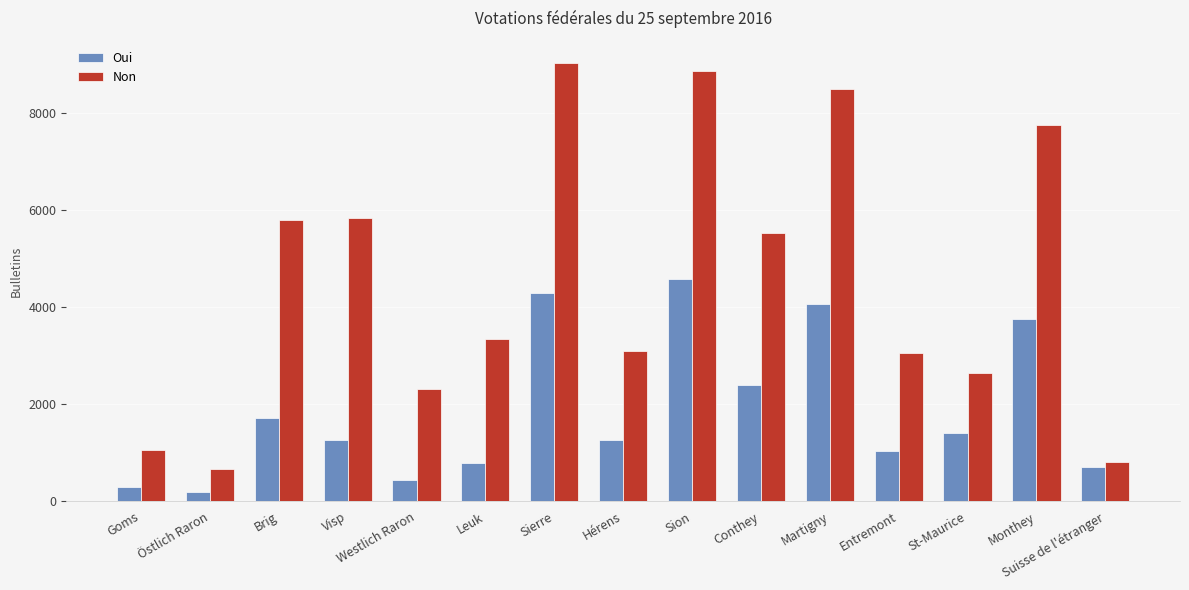

Which series has the largest total across all categories?

Non